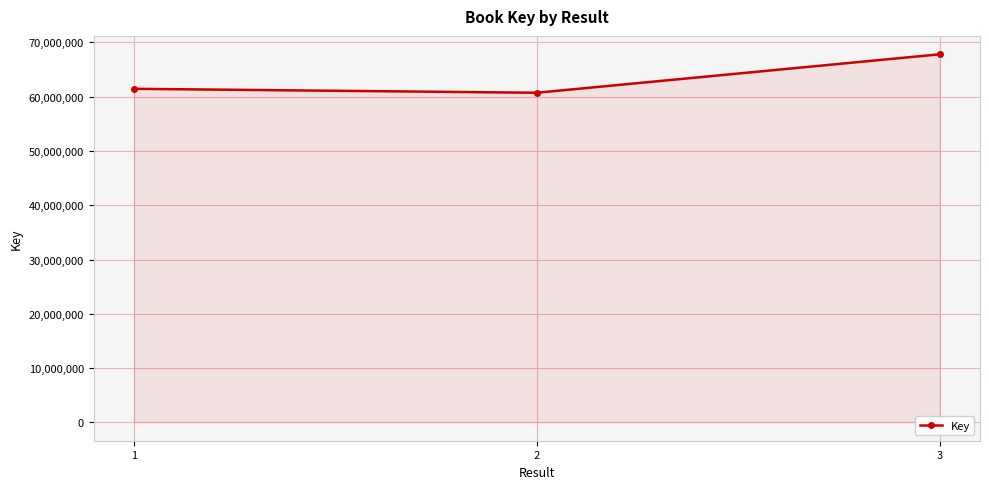

The chart shows a value of 60730841 at 2. True or false?

True